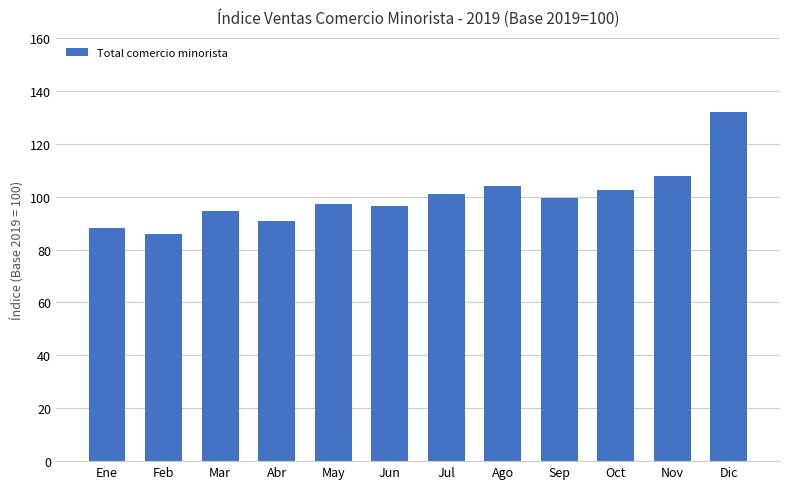

What is the greatest value displayed?

132.2